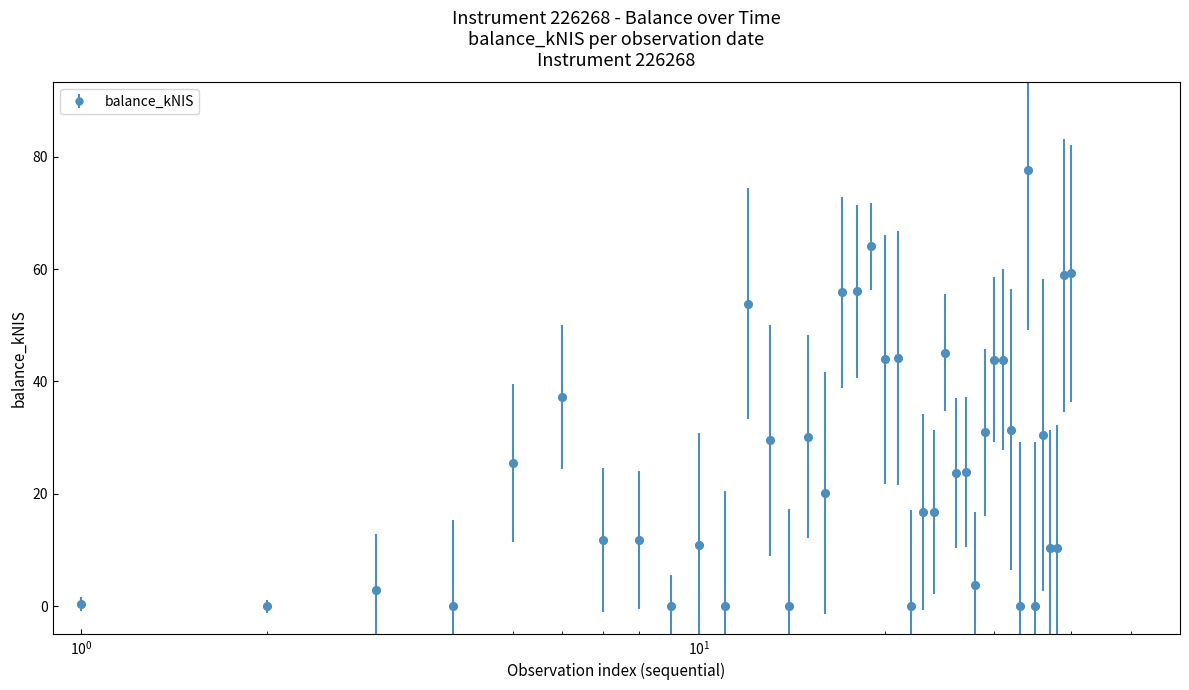

True or false: the data has more than 1 interior local peaks.

True